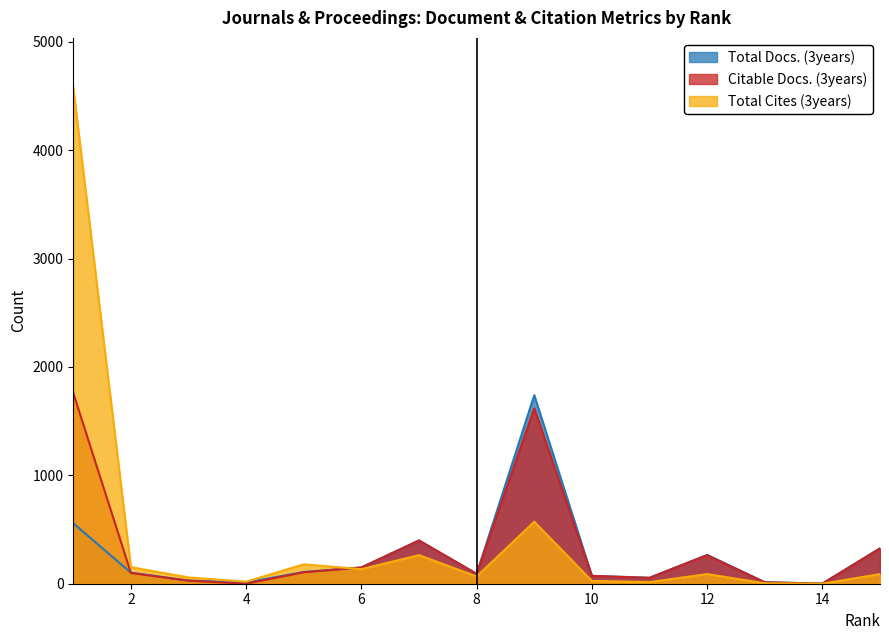

What are all the series names shown in the legend?

Total Docs. (3years), Citable Docs. (3years), Total Cites (3years)